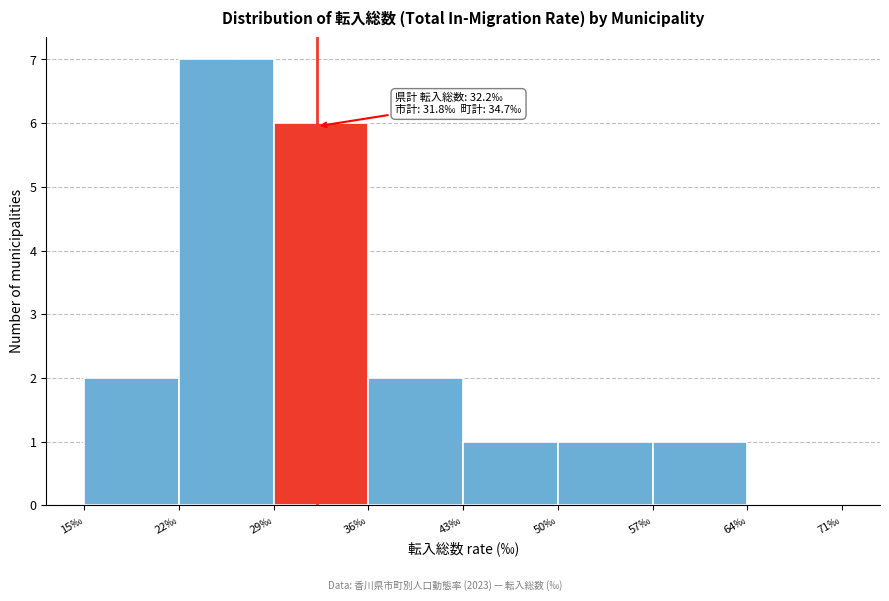

Over which range of the x-axis is the bar tallest?

22 to 29